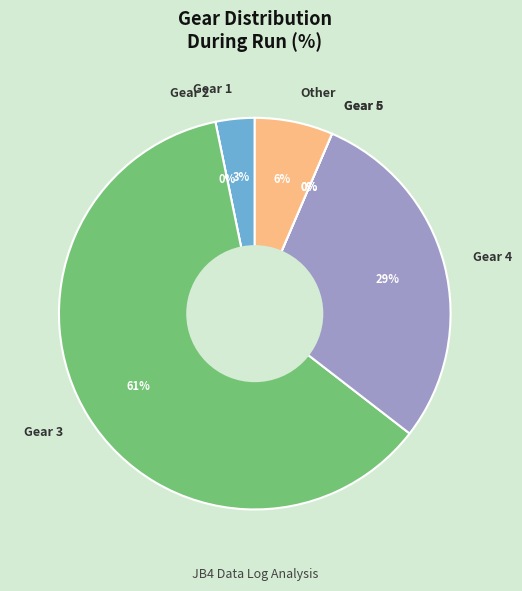

Is it true that gear_4 is 22% of the pie?

False